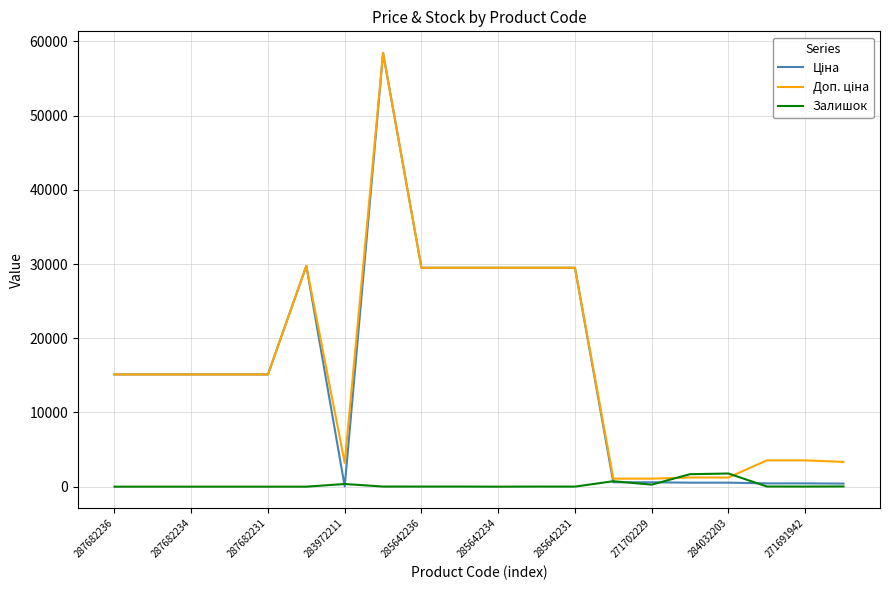

What is the maximum value shown in the chart?

58426.5